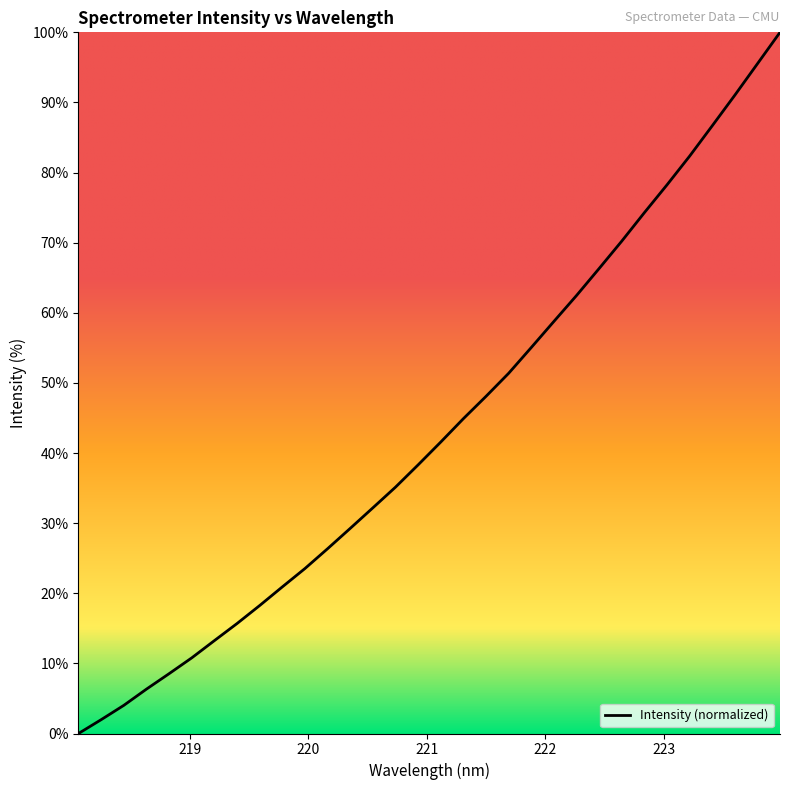

What is the difference between the maximum and minimum values?

100.0